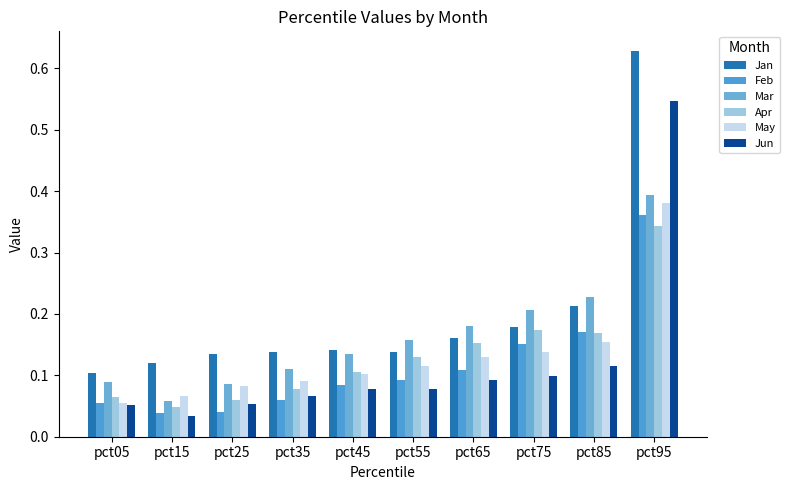

What value does the Mar series have at pct35?

0.1